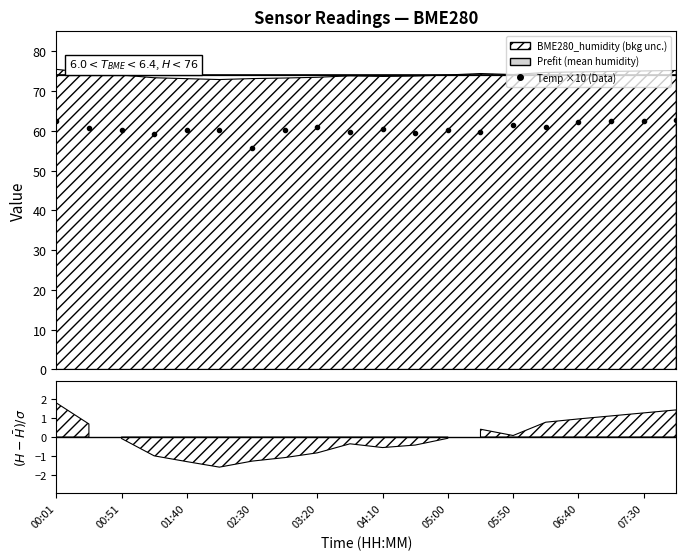

What is the average value?

60.6